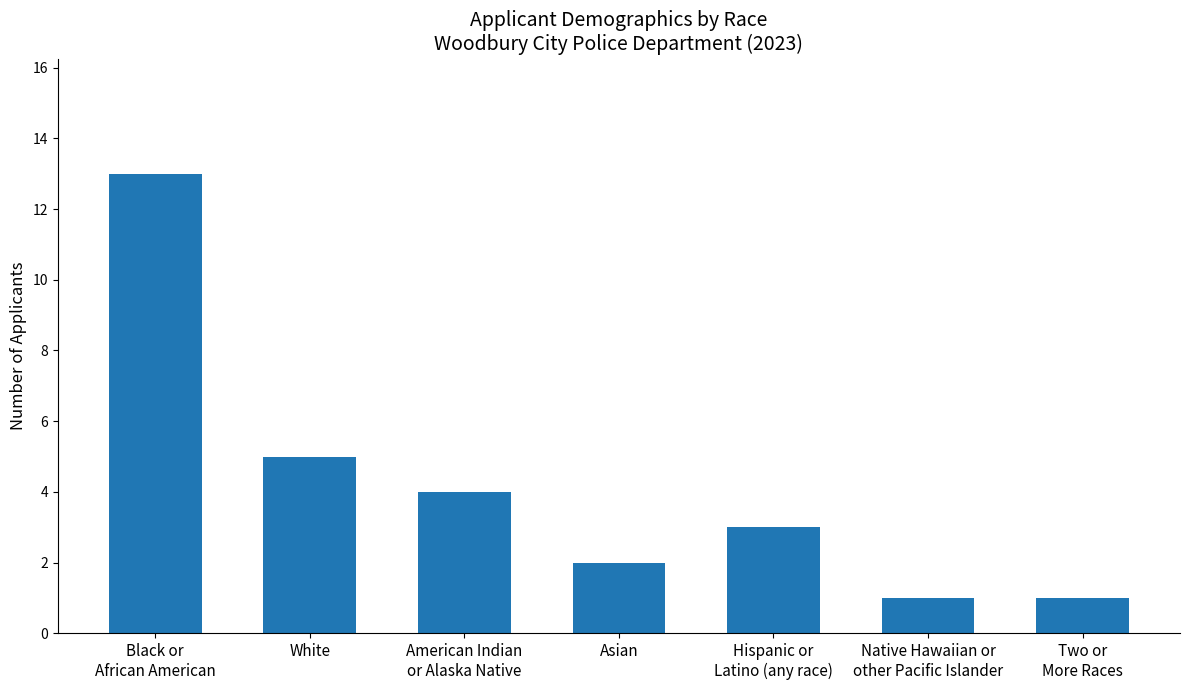

What is the greatest value displayed?

13